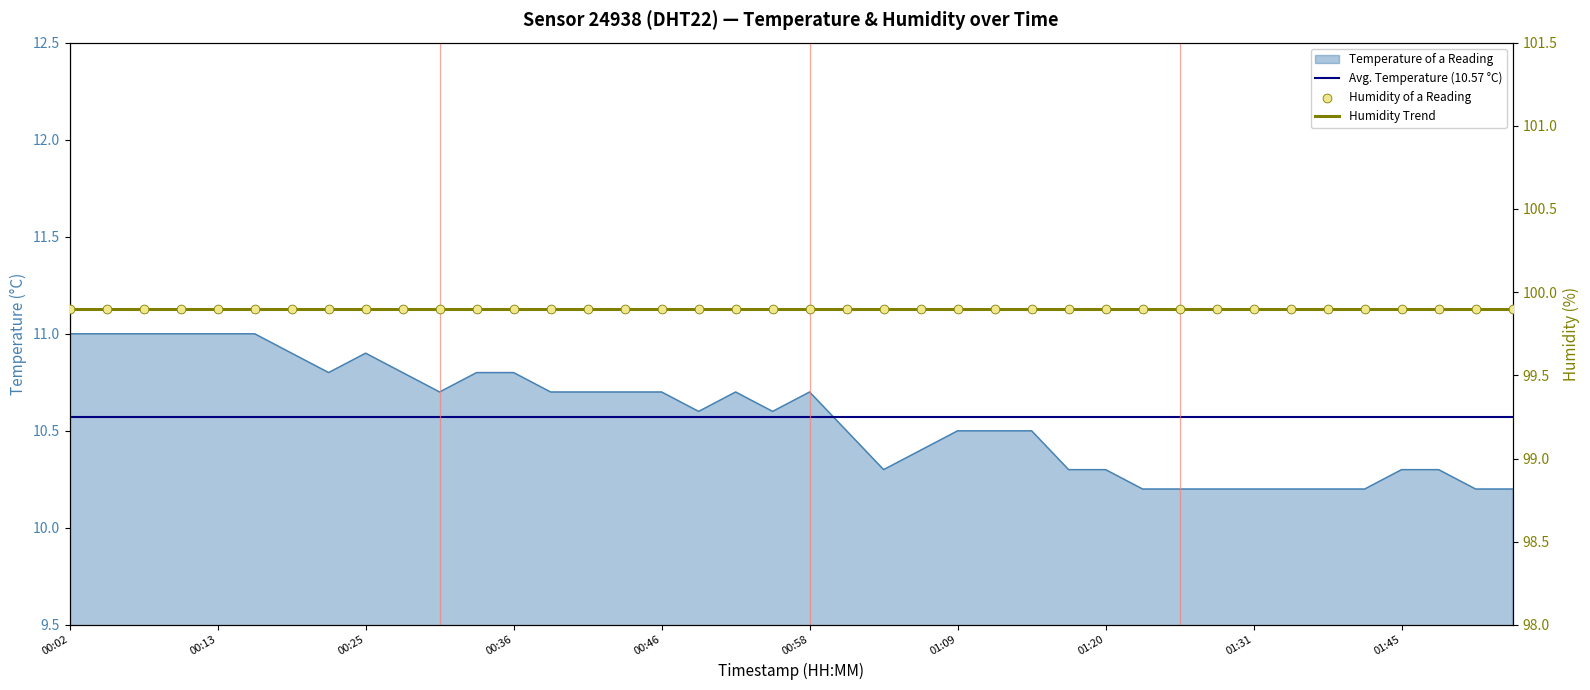

Which has a higher value, 01:29 or 00:25?

00:25